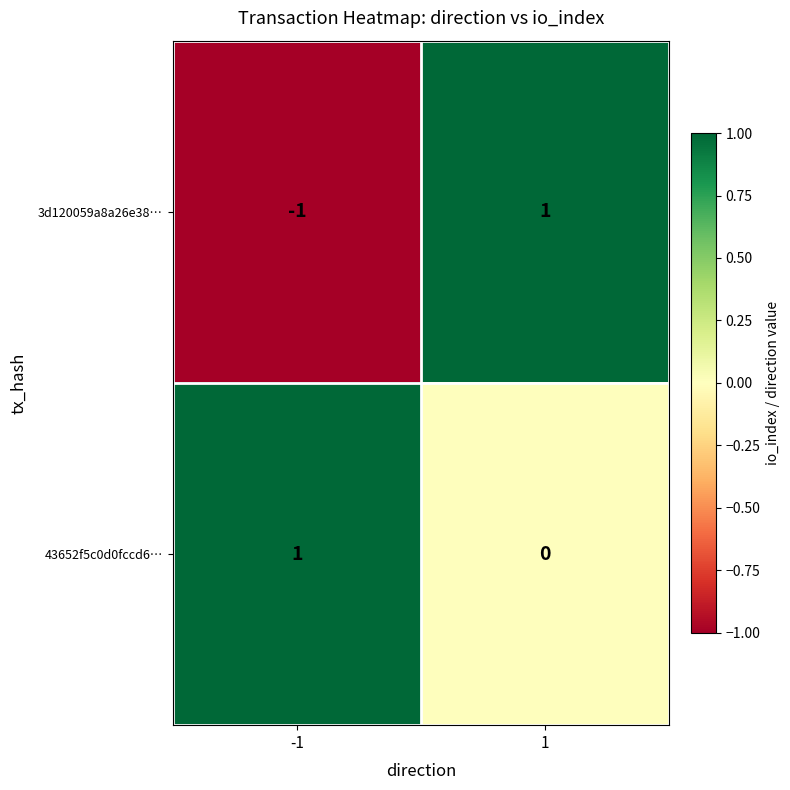

How many data points in 43652f5c0d0fccd6… are less than 1?

1